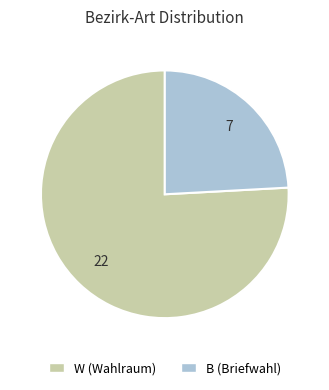

Which slice is the smallest?

B (Briefwahl)